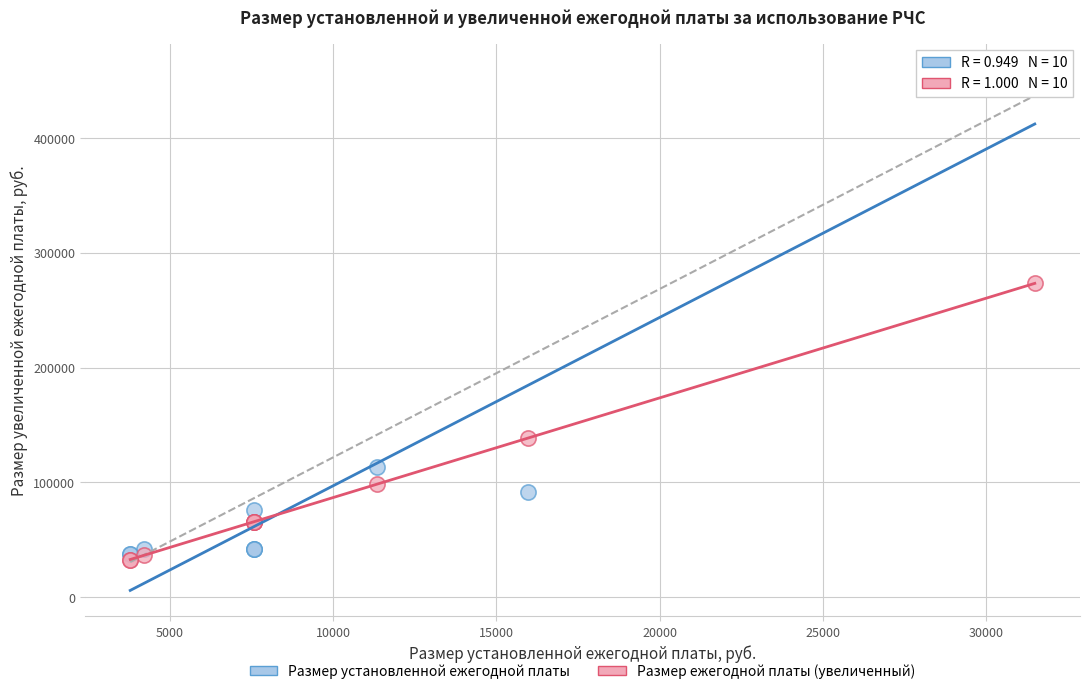

Which series reaches the maximum Y coordinate?

Размер установленной ежегодной платы